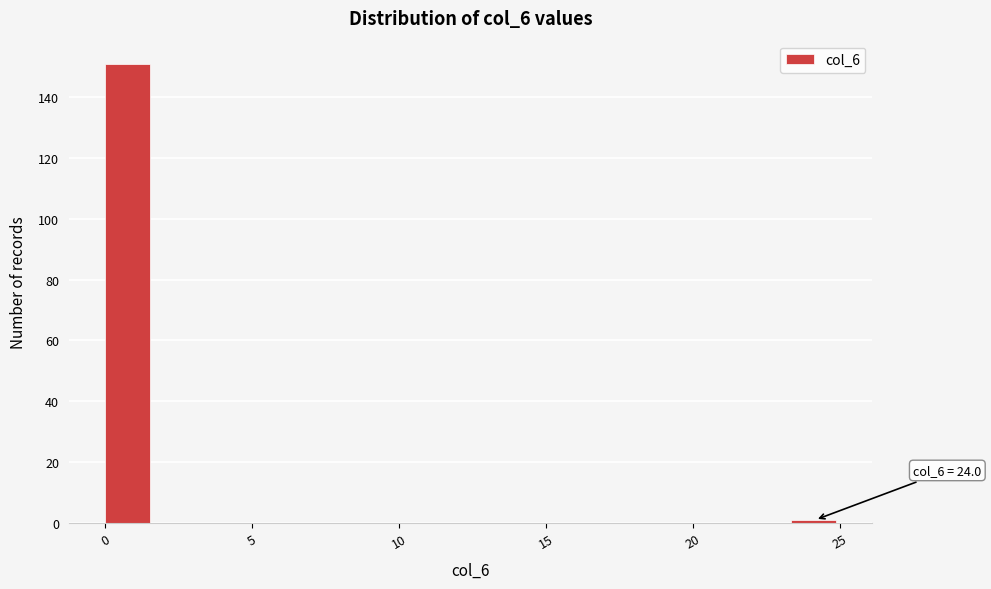

Around what value on the x-axis is the tallest bar? Give the approximate position of its centre, as read against the axis.

1.0